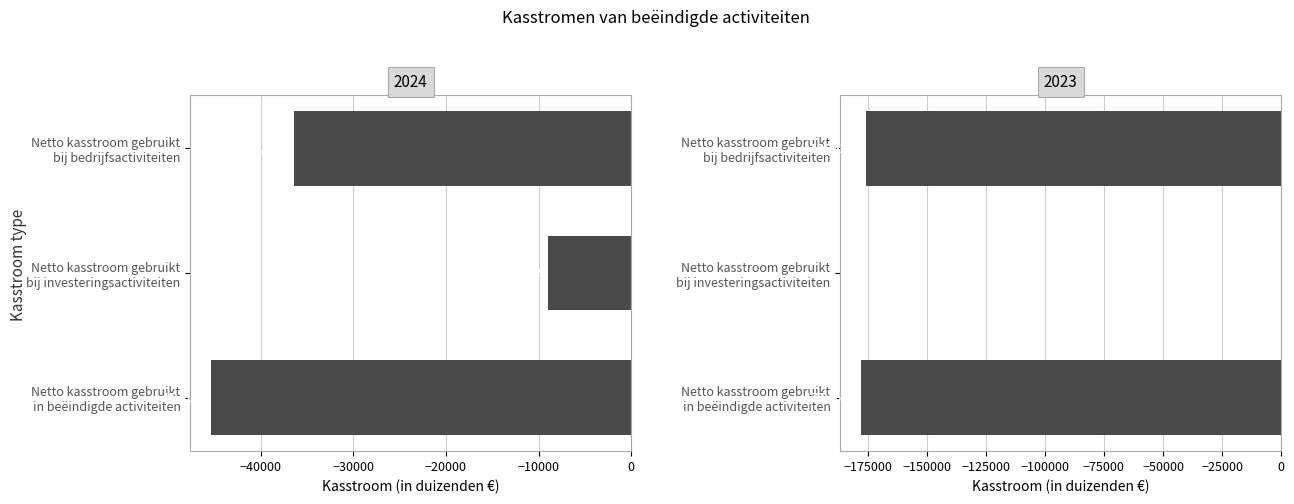

Are the bars grouped side by side (vs. stacked)?

Yes